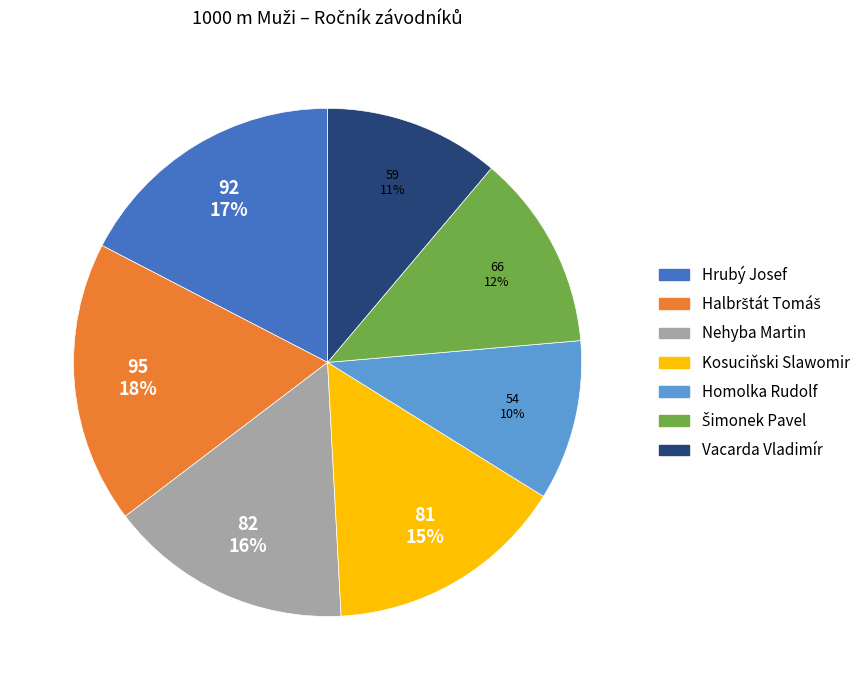

To the nearest percent, what is the average slice percentage?

14%